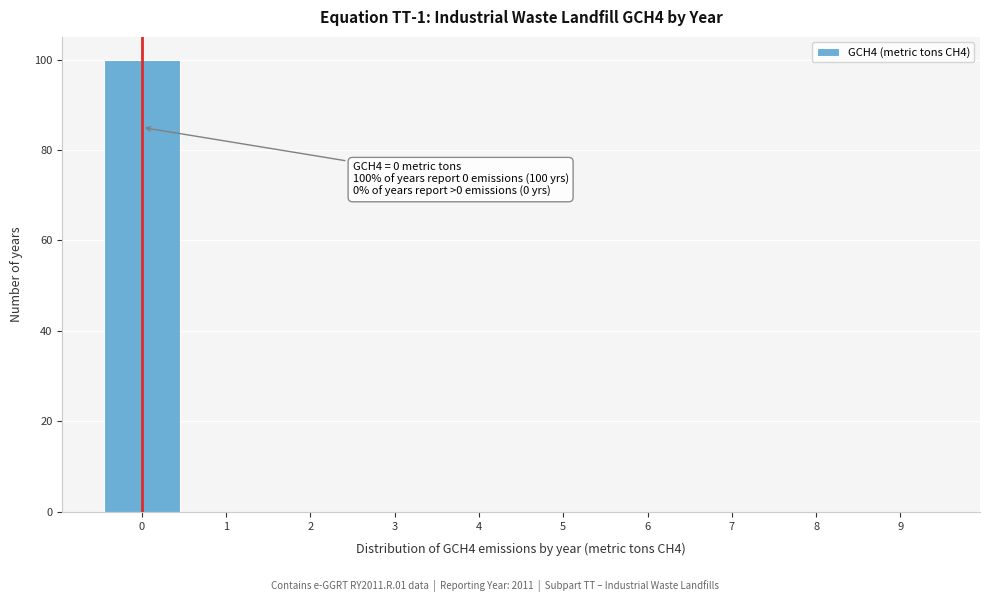

Over which range of the x-axis is the bar tallest?

-0.5 to 0.5